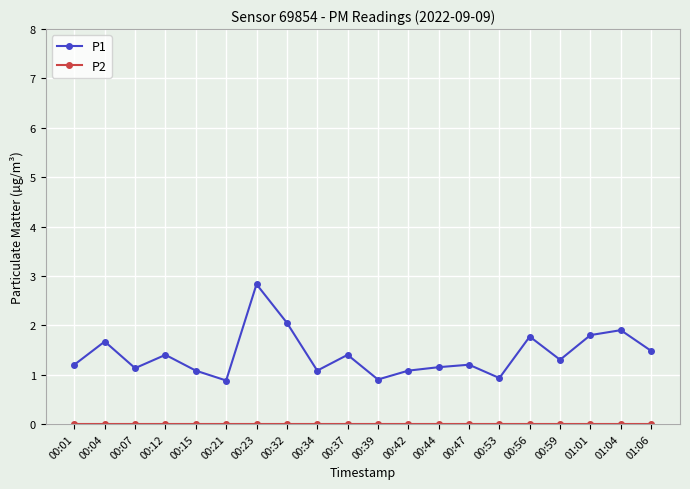

What is the label of the 12th point from the right?

00:34